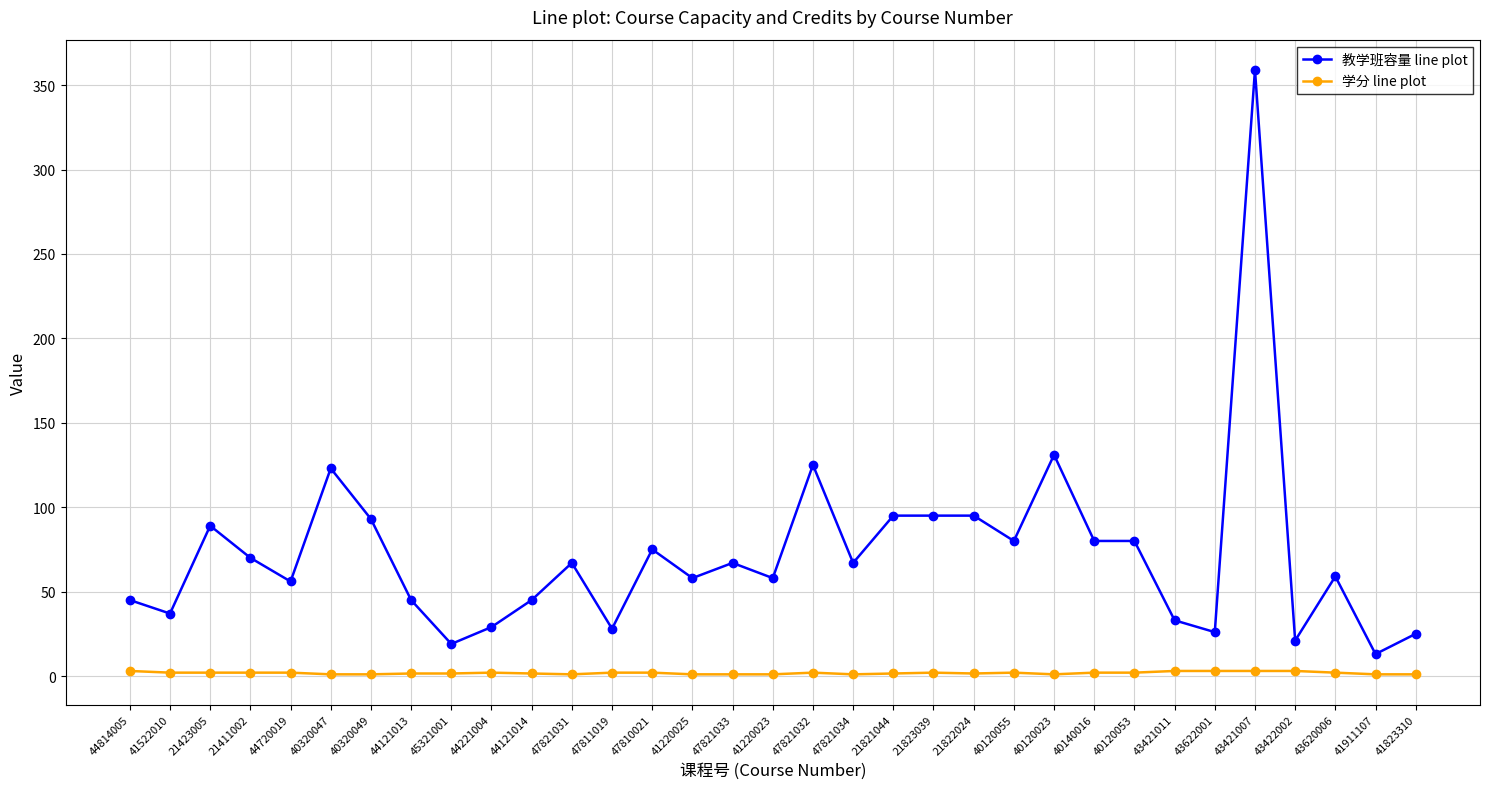

The 教学班容量 line plot series shows 21.5 at 44121014. True or false?

False